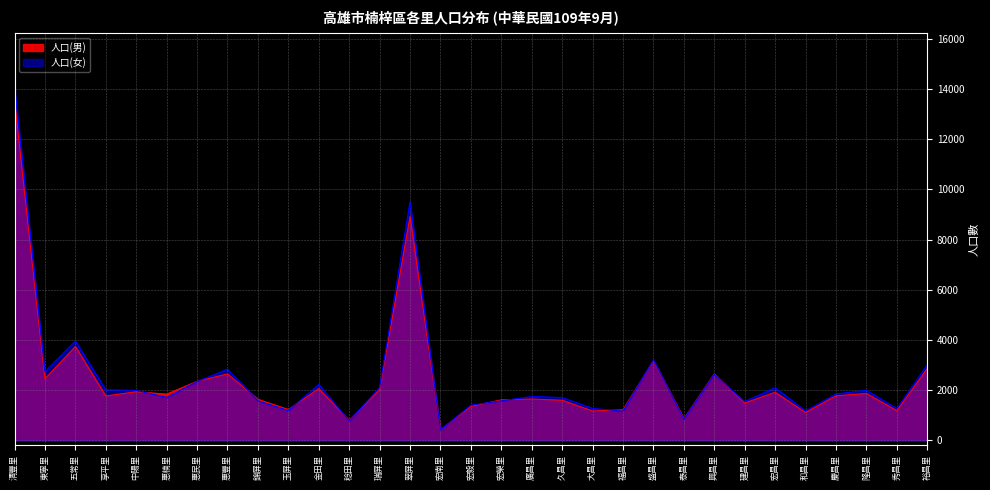

Where does the 人口(男) series first go above 1766?

清豐里